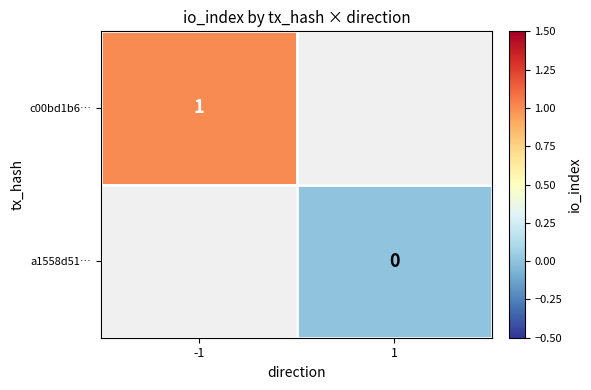

What is the greatest value displayed?

1.0